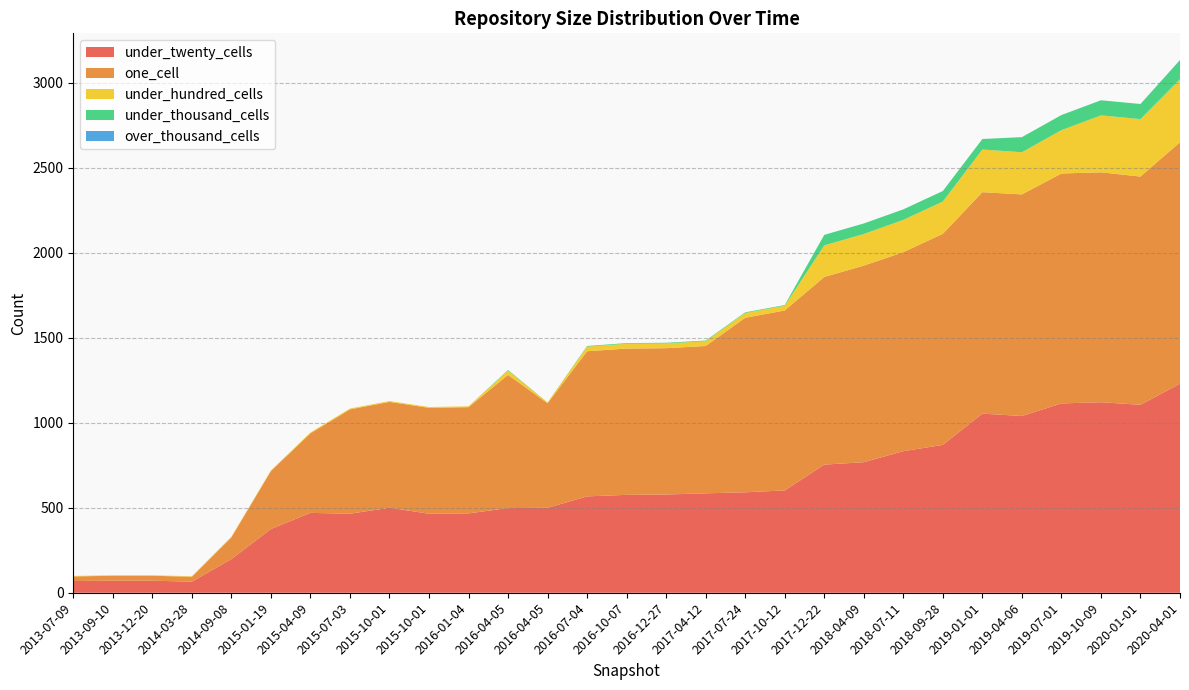

Does the chart have visible grid lines?

Yes